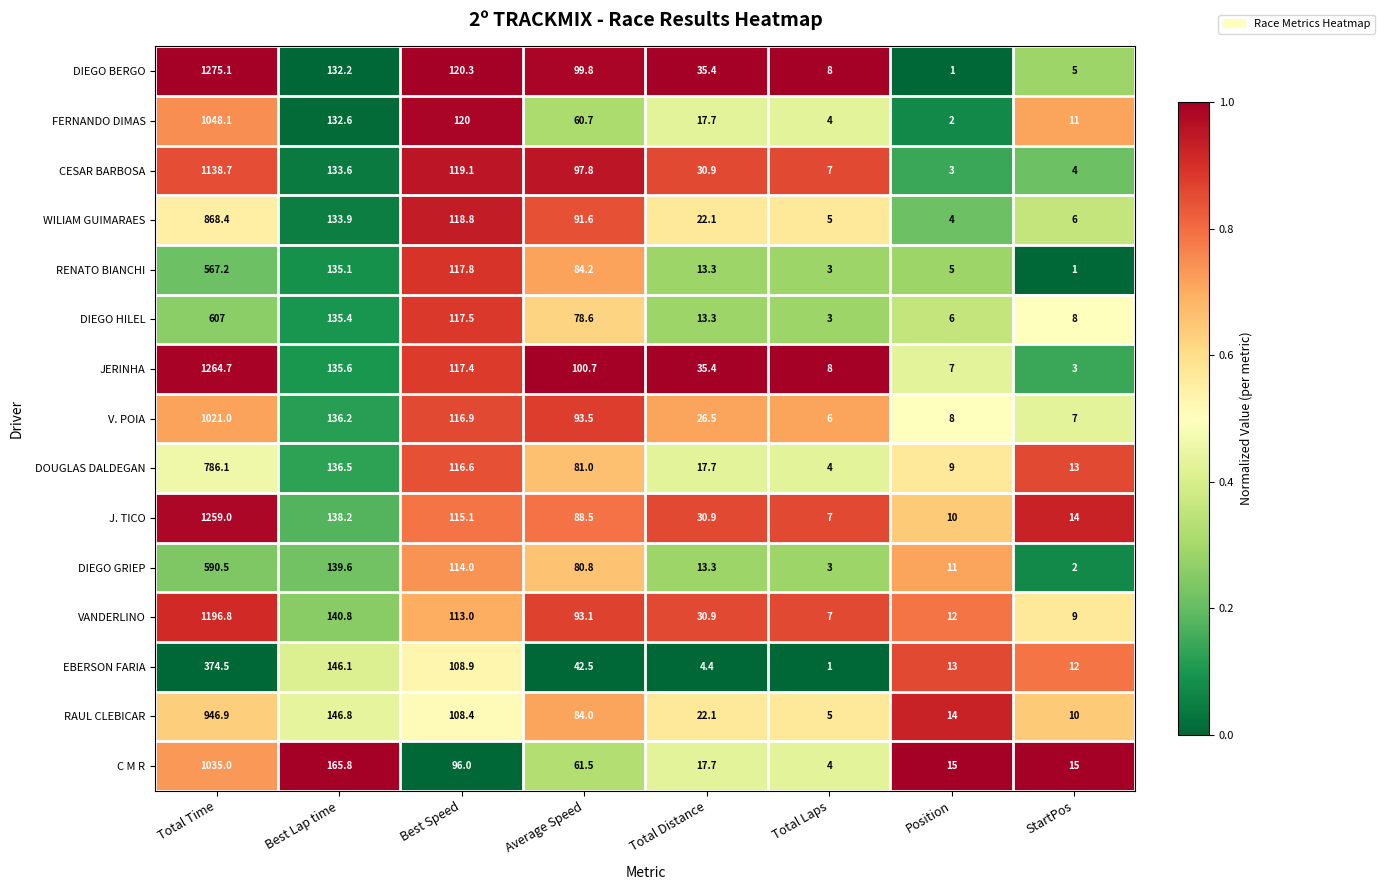

True or false: J. TICO has a value of 30.9 at Total Distance.

True